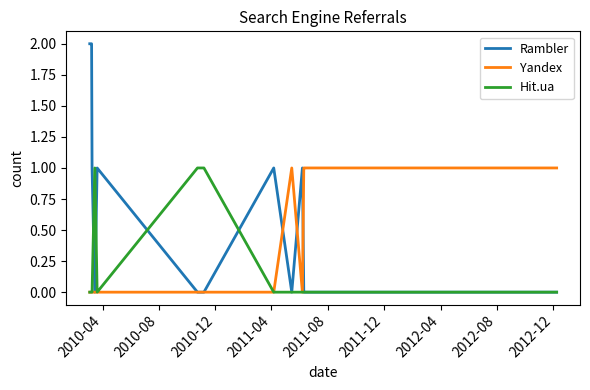

Which series has the largest total across all categories?

Rambler